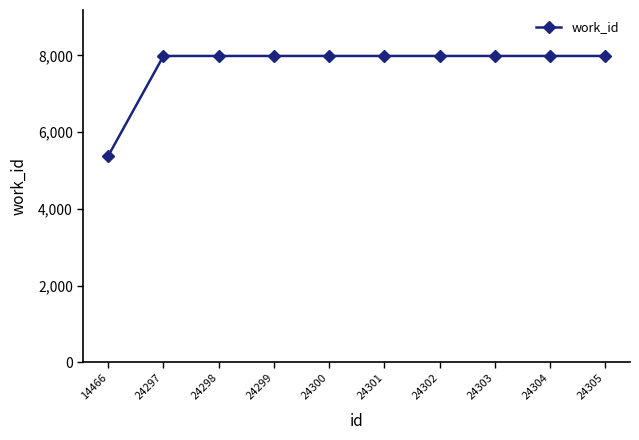

What is the smallest value displayed?

5381